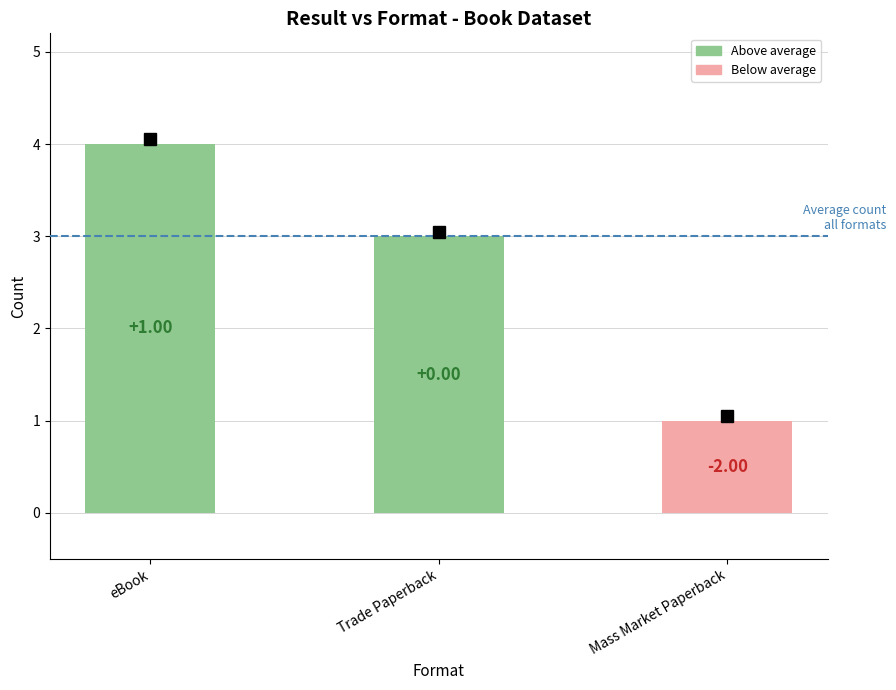

What position from the left is Mass Market Paperback?

3